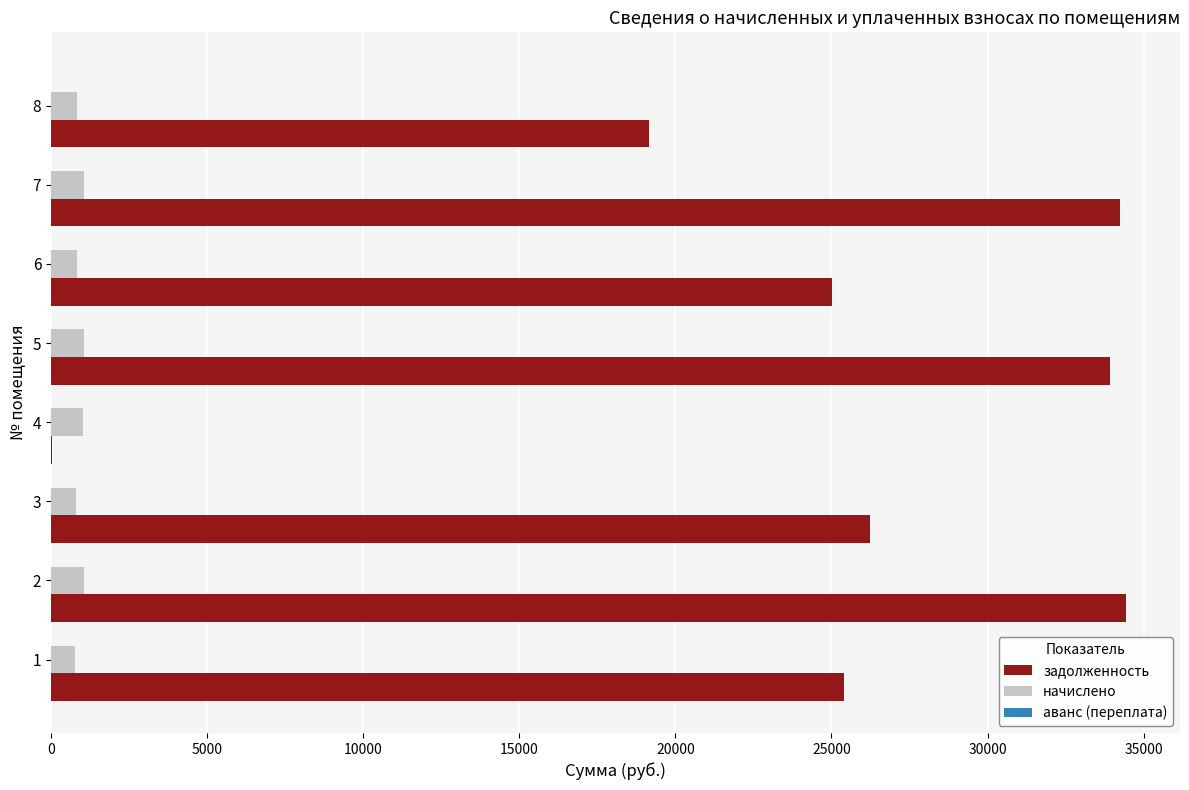

What is the total value across all series at 6?

25853.0